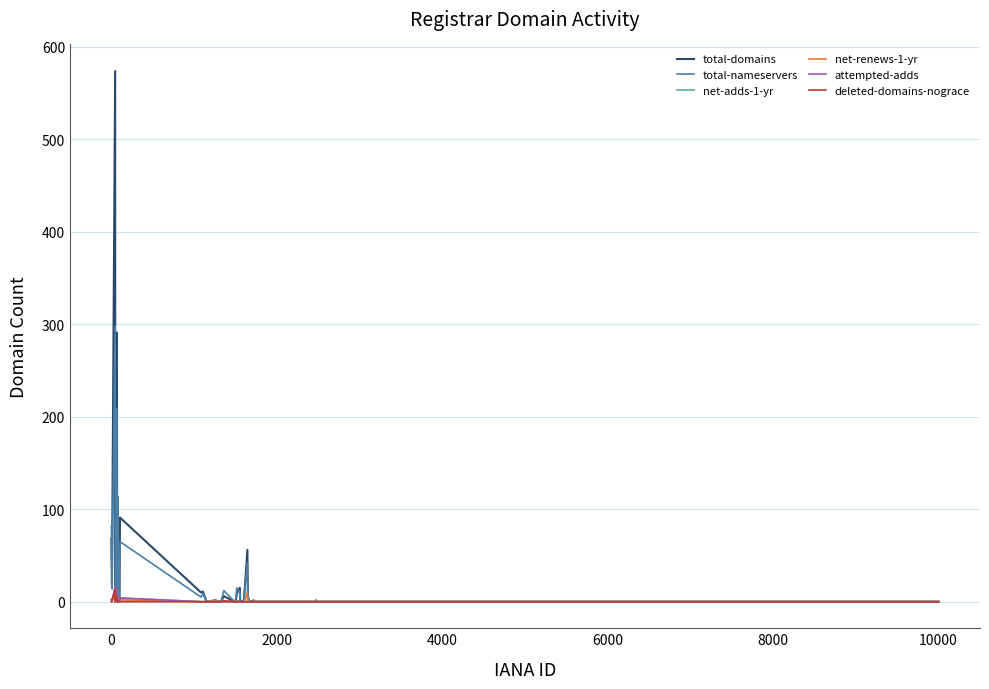

How many categories are shown in the chart?

40